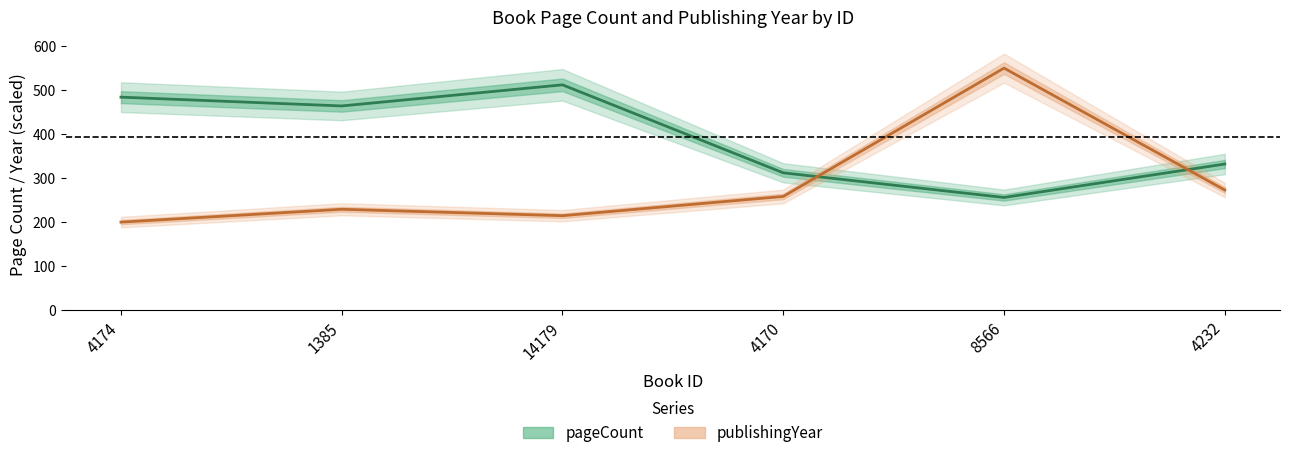

Rank the series at 4170 from lowest to highest value.

publishingYear, pageCount